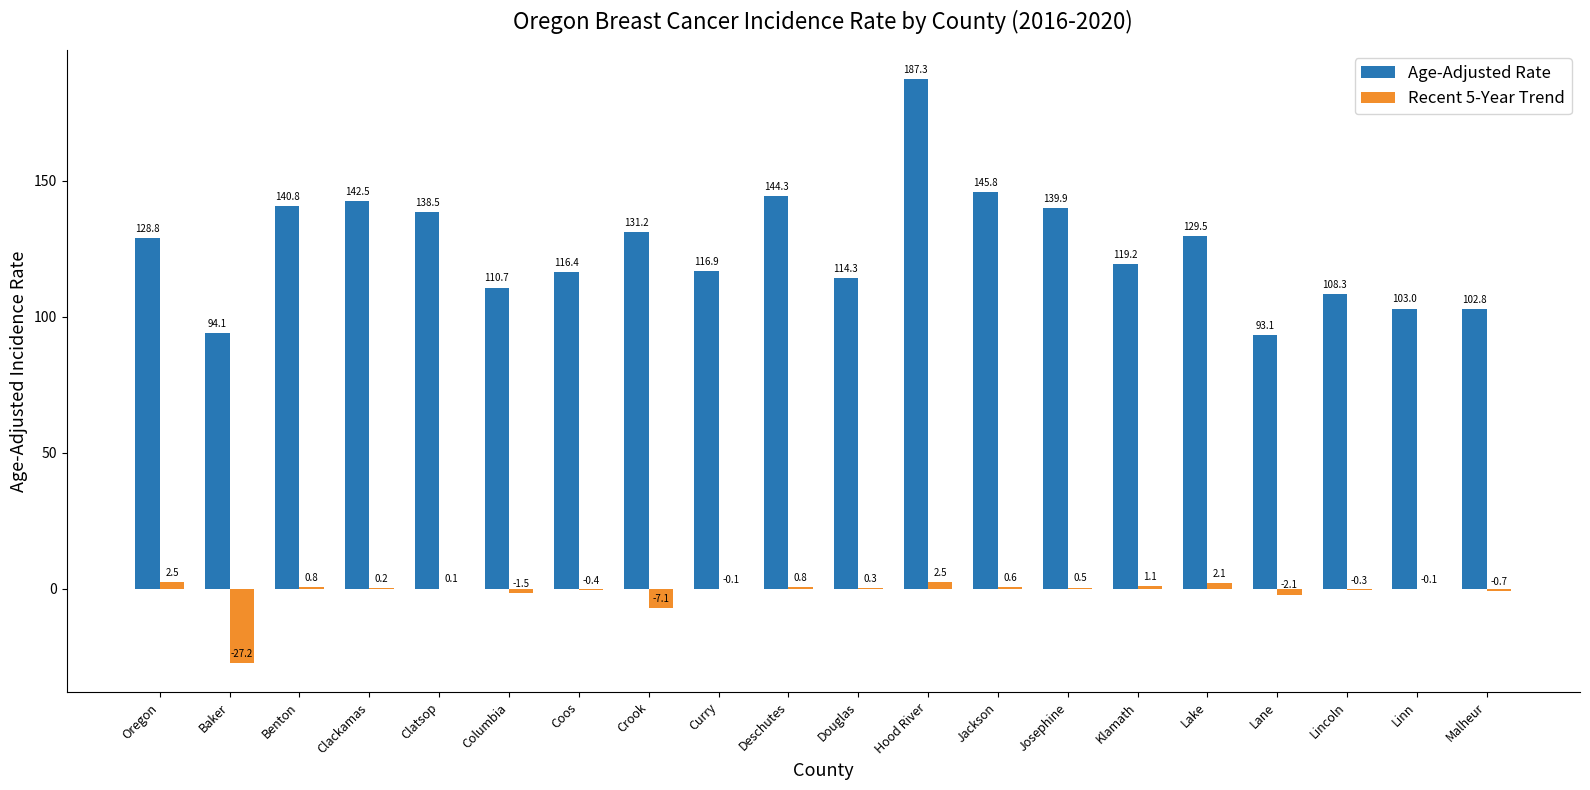

What are all the series names shown in the legend?

Age-Adjusted Rate, Recent 5-Year Trend